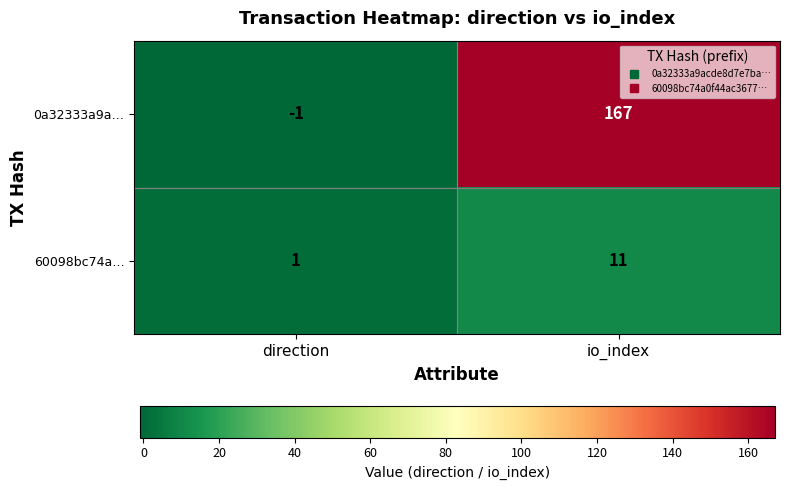

What is the maximum value for 60098bc74a…?

11